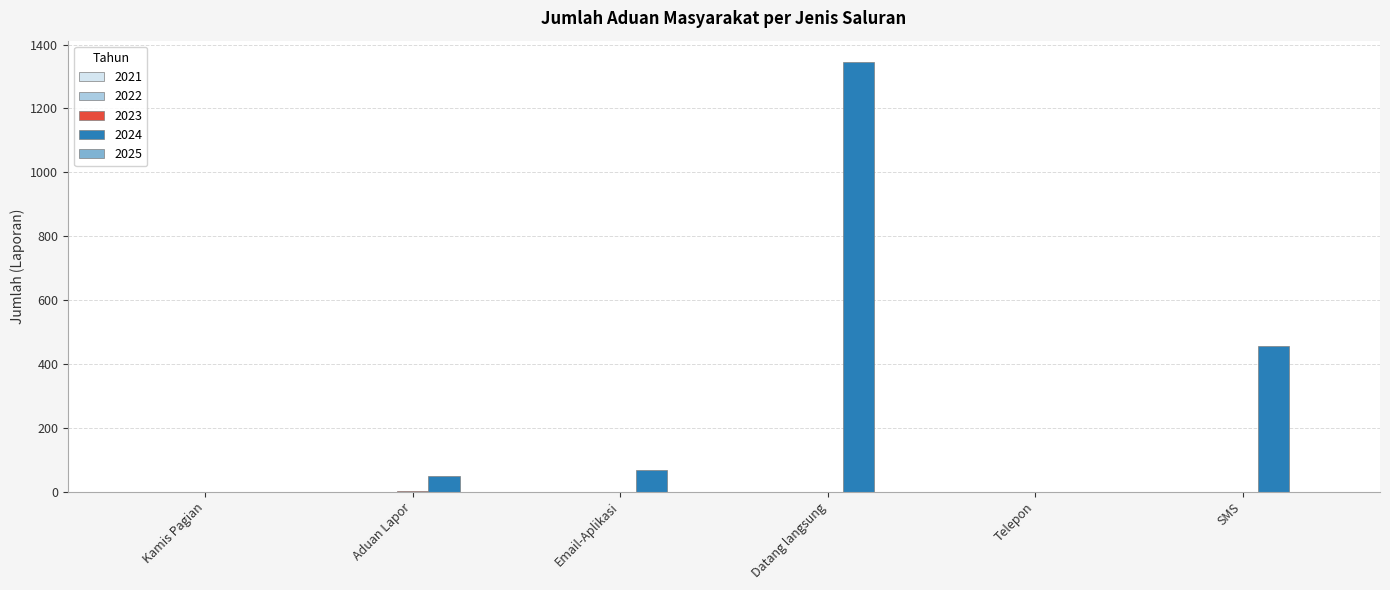

Which series has the largest total across all categories?

2024